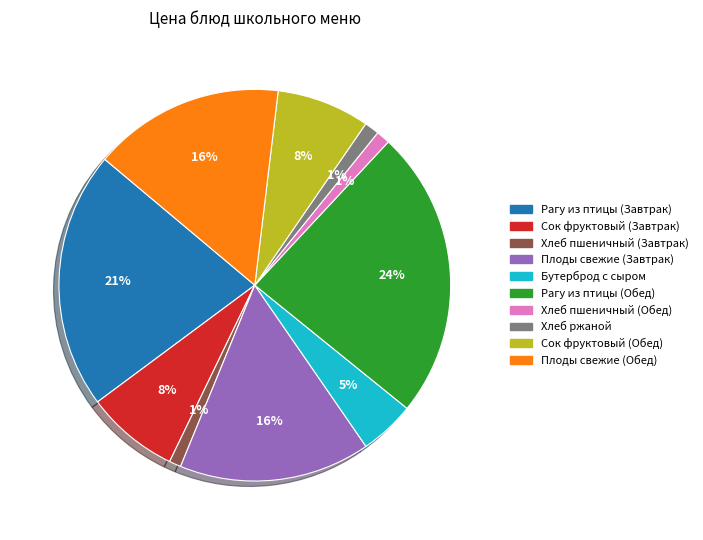

Does Рагу из птицы (Завтрак) account for over 50% of the chart?

No